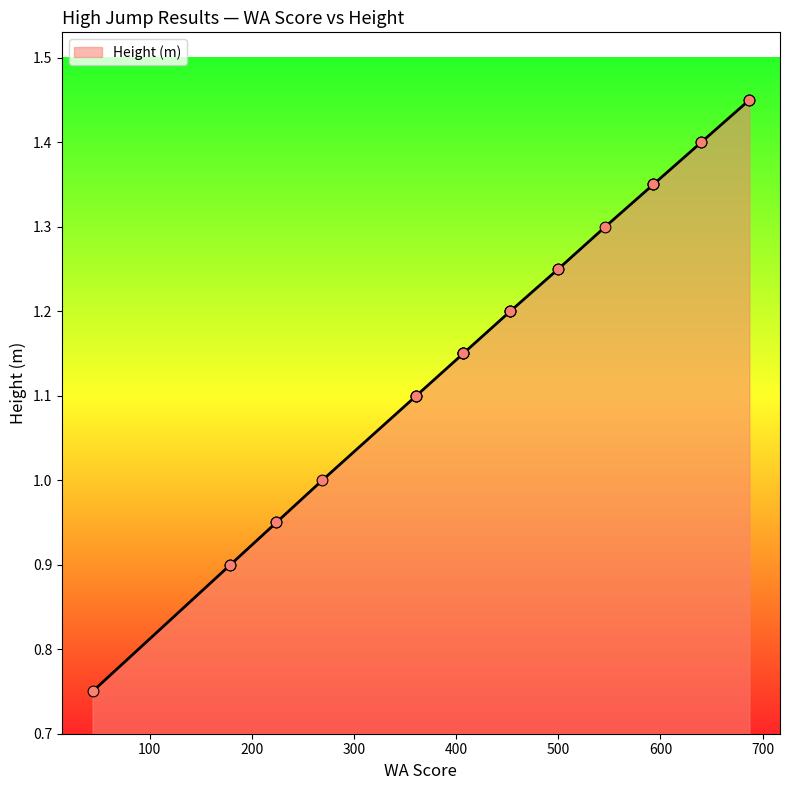

Which has a higher value, 407 or 407?

407